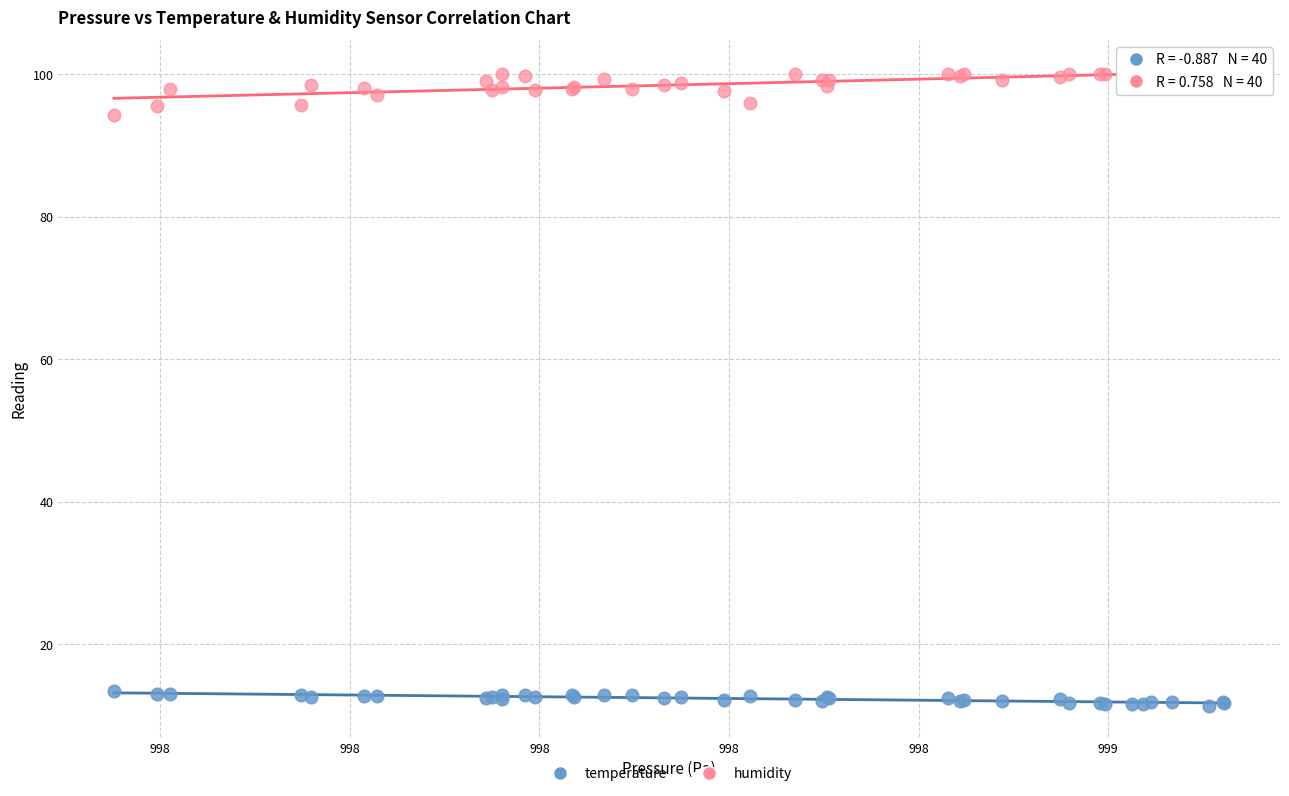

Which series contains the highest Y value?

humidity